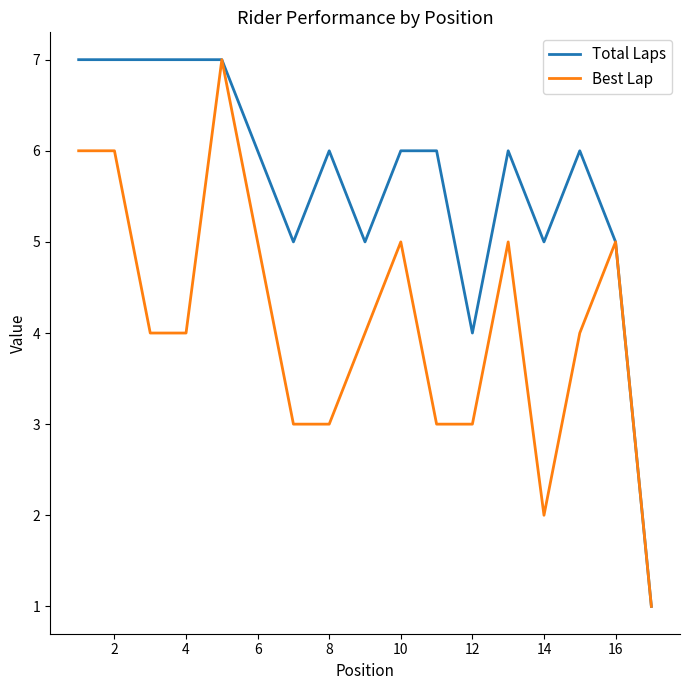

What are all the series names shown in the legend?

Total Laps, Best Lap